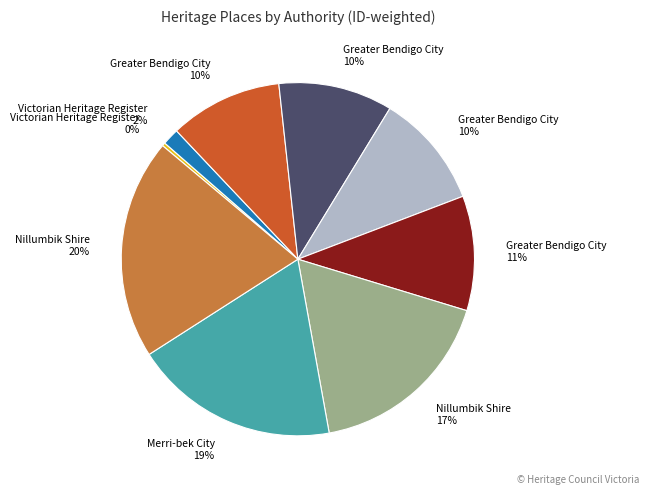

Is there a majority slice in this chart?

No